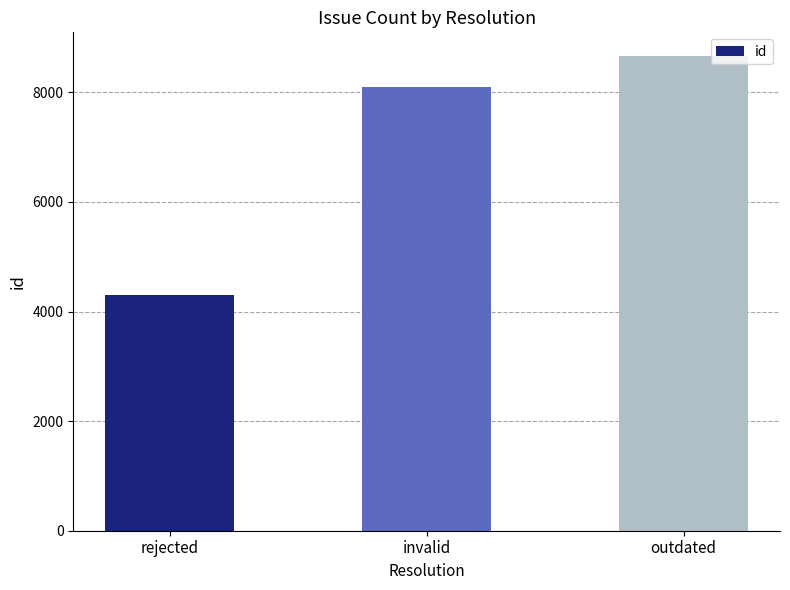

What is the average value?

7020